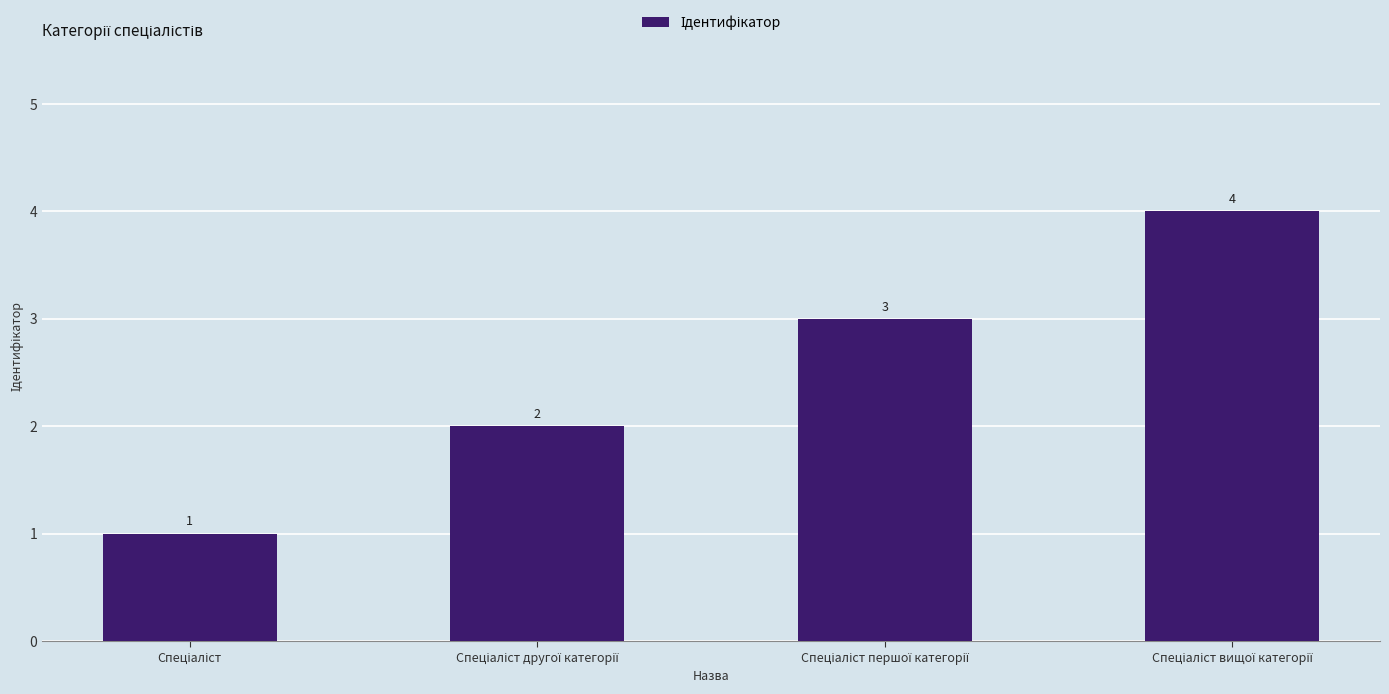

What is the value of the 2nd bar from the left?

2